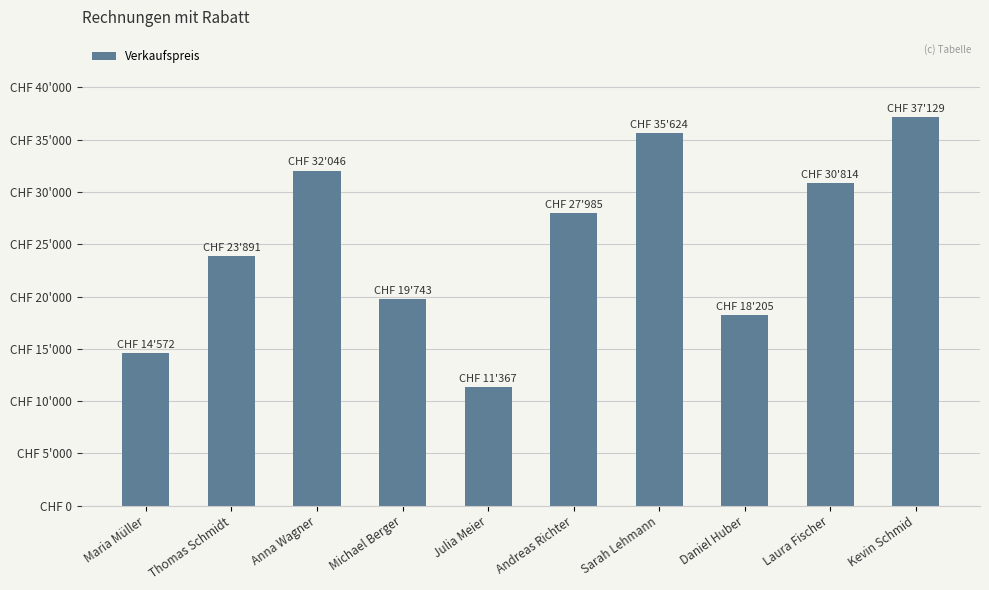

What is the change in value from Michael Berger to Laura Fischer?

+11071